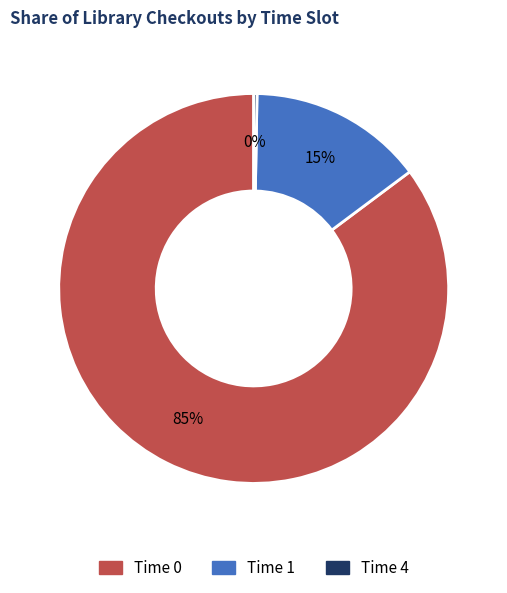

To the nearest percent, what is the average slice percentage?

33%